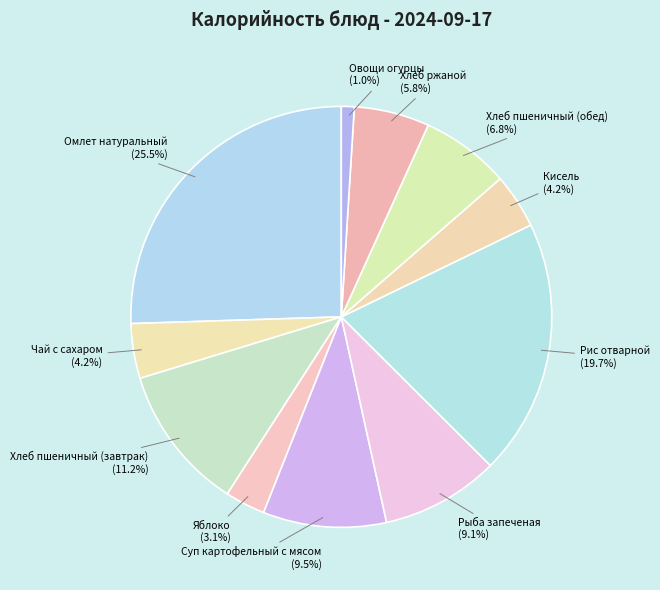

Which has a higher value, Омлет натуральный or Яблоко?

Омлет натуральный